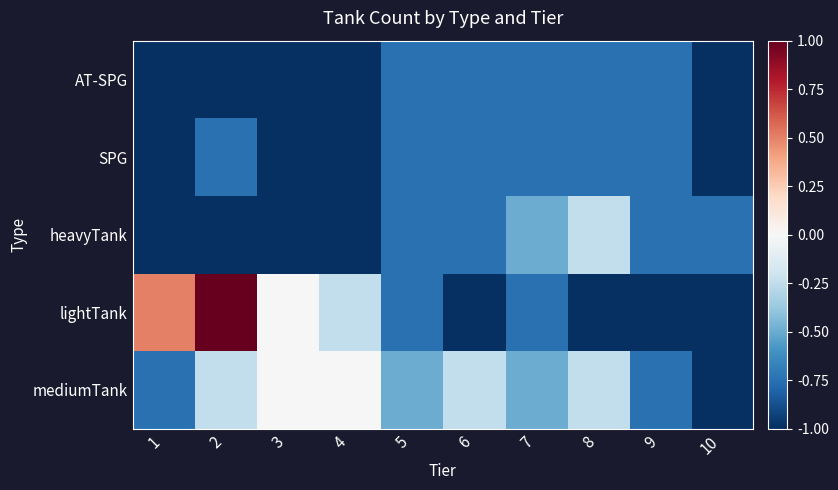

How many distinct data groups are displayed?

5